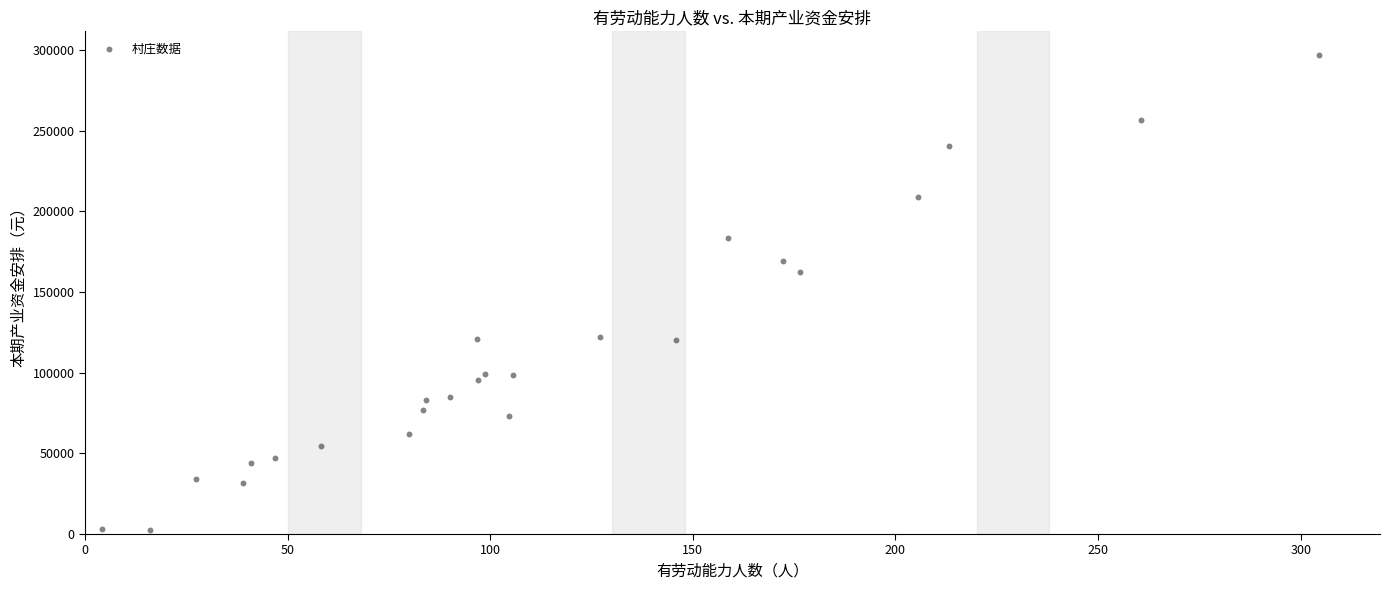

What Y value in the scatter plot is closest to 149545?

162447.2